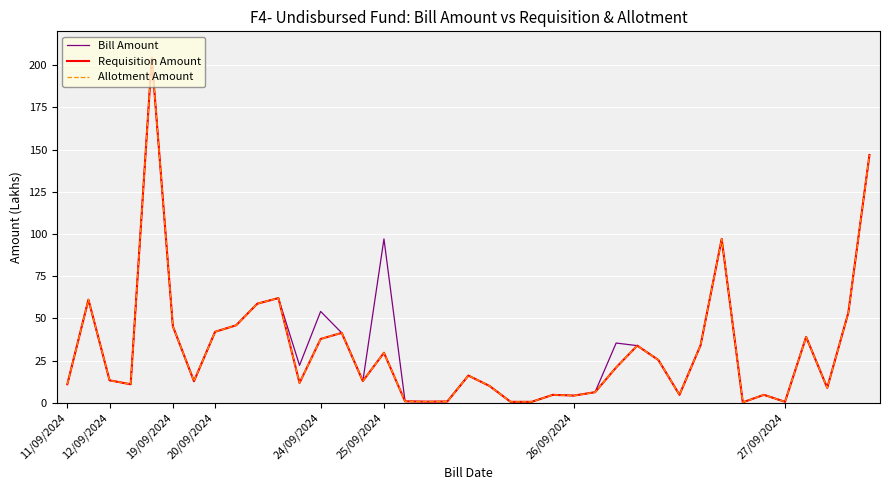

Rank the series by their maximum value, from highest to lowest.

Bill Amount, Requisition Amount, Allotment Amount